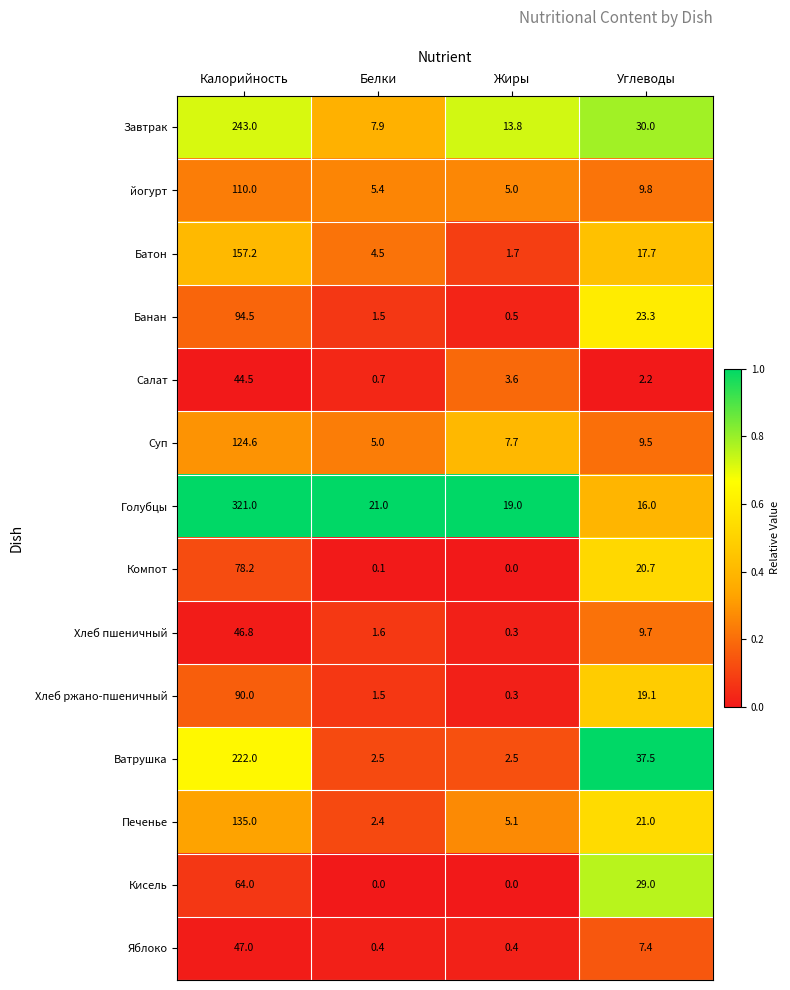

What is the difference between the second highest and second lowest values in the Печенье series?

15.9